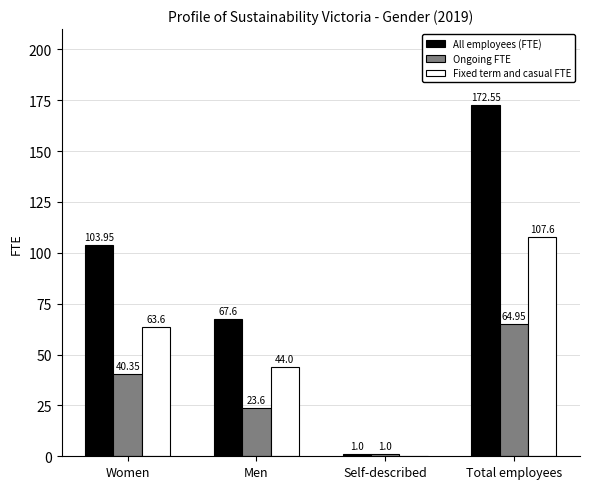

Is it true that Ongoing FTE equals 23.6 at Men?

True